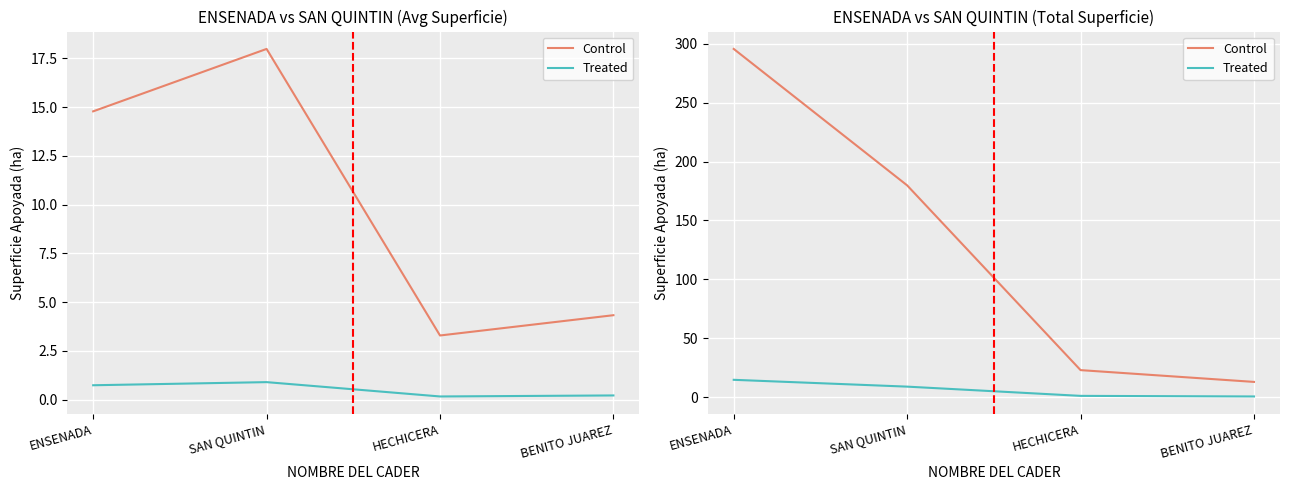

At how many categories does at least one series exceed 5?

4